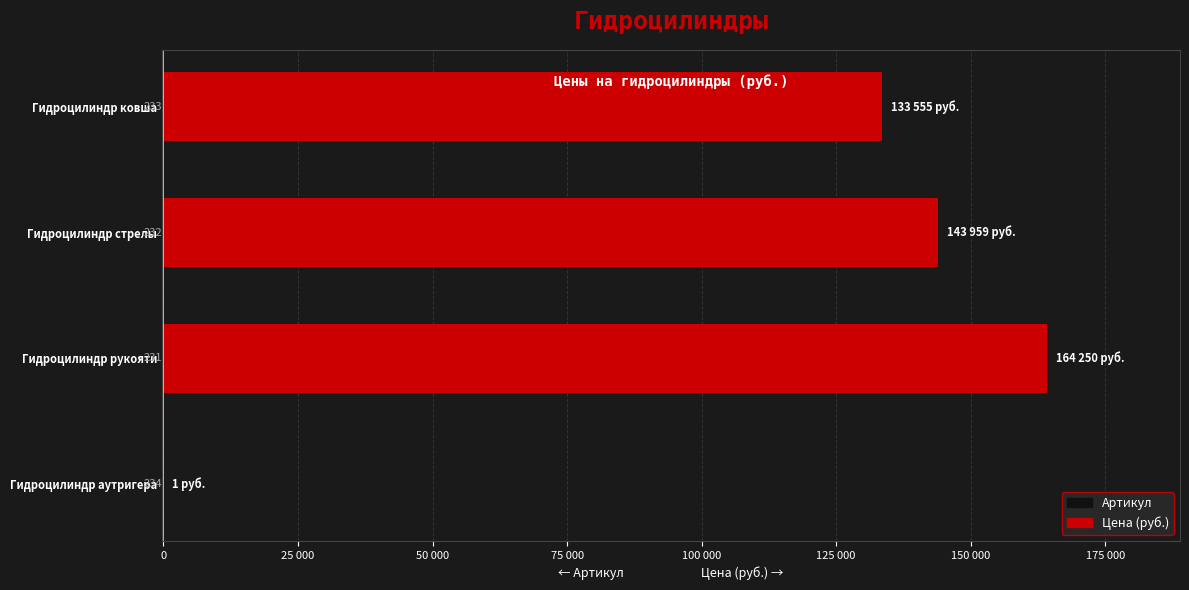

What is the approximate value of Цена (руб.) at Гидроцилиндр ковша, to the nearest 50?

133550